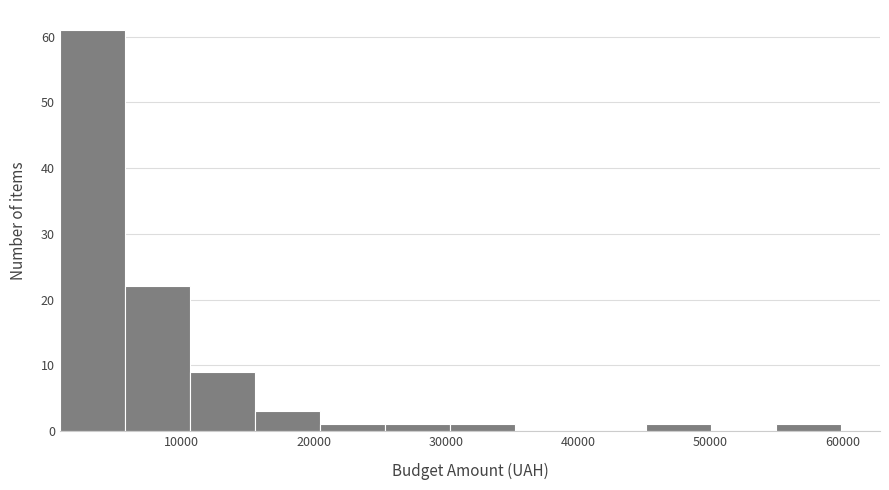

Reading left to right, list every bar in this chart as the range it spans on the x-axis followed by its height. Neither the bar edges nor the heights are printed on the chart, so give them approximately, as read against the axes.

1000 to 6000: 61
6000 to 11000: 22
11000 to 16000: 9
16000 to 20000: 3
20000 to 25000: 1
25000 to 30000: 1
30000 to 35000: 1
35000 to 40000: 0
40000 to 45000: 0
45000 to 50000: 1
50000 to 55000: 0
55000 to 60000: 1